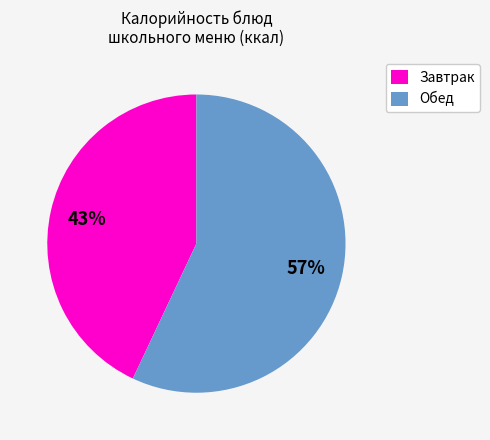

Count the number of slices in the pie.

2